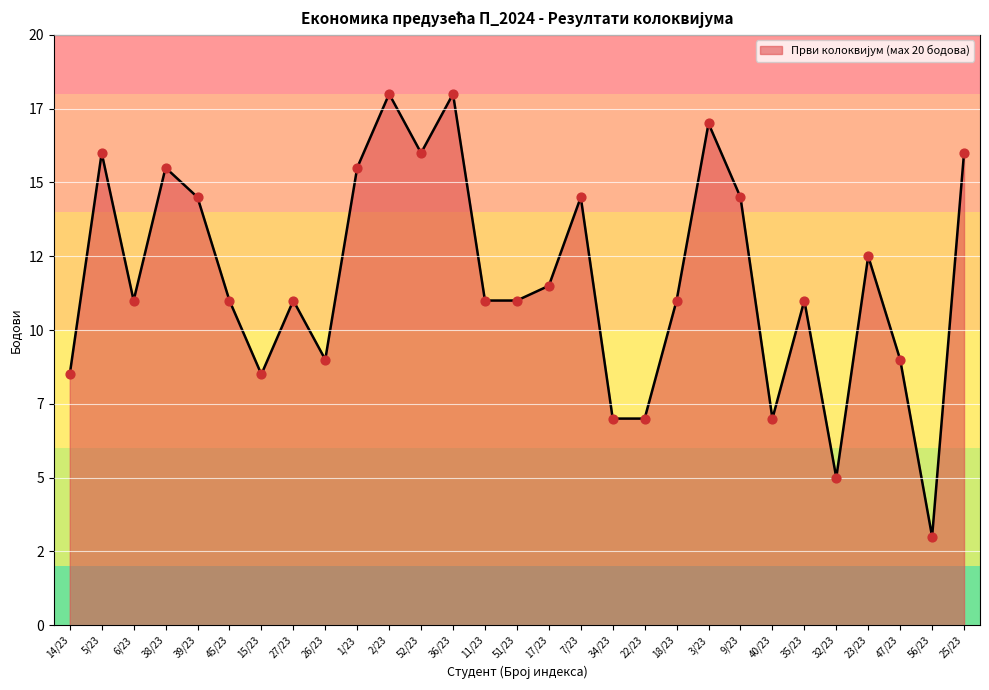

Between 56/23 and 39/23, which is larger?

39/23